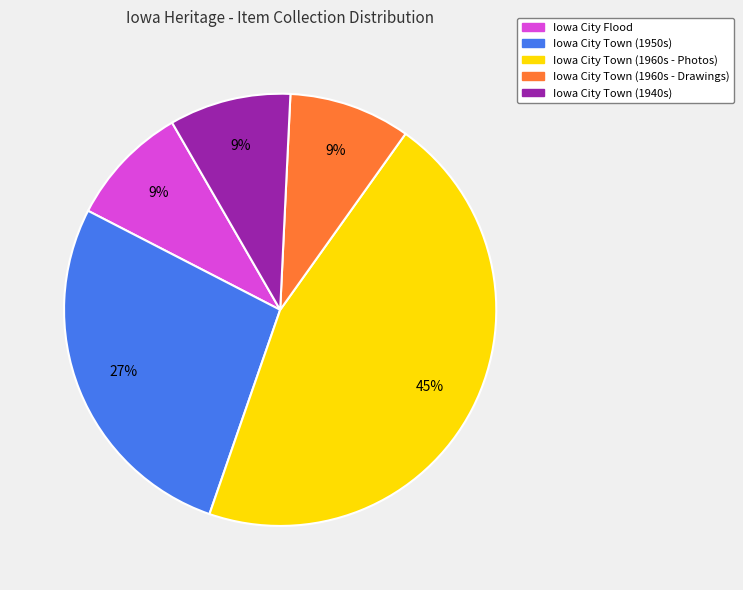

To the nearest percent, what is the average slice percentage?

20%